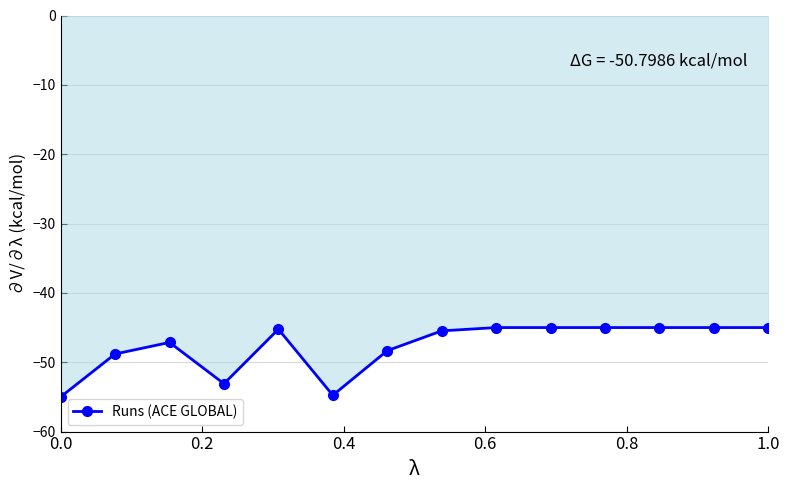

What is the smallest value displayed?

-55.0